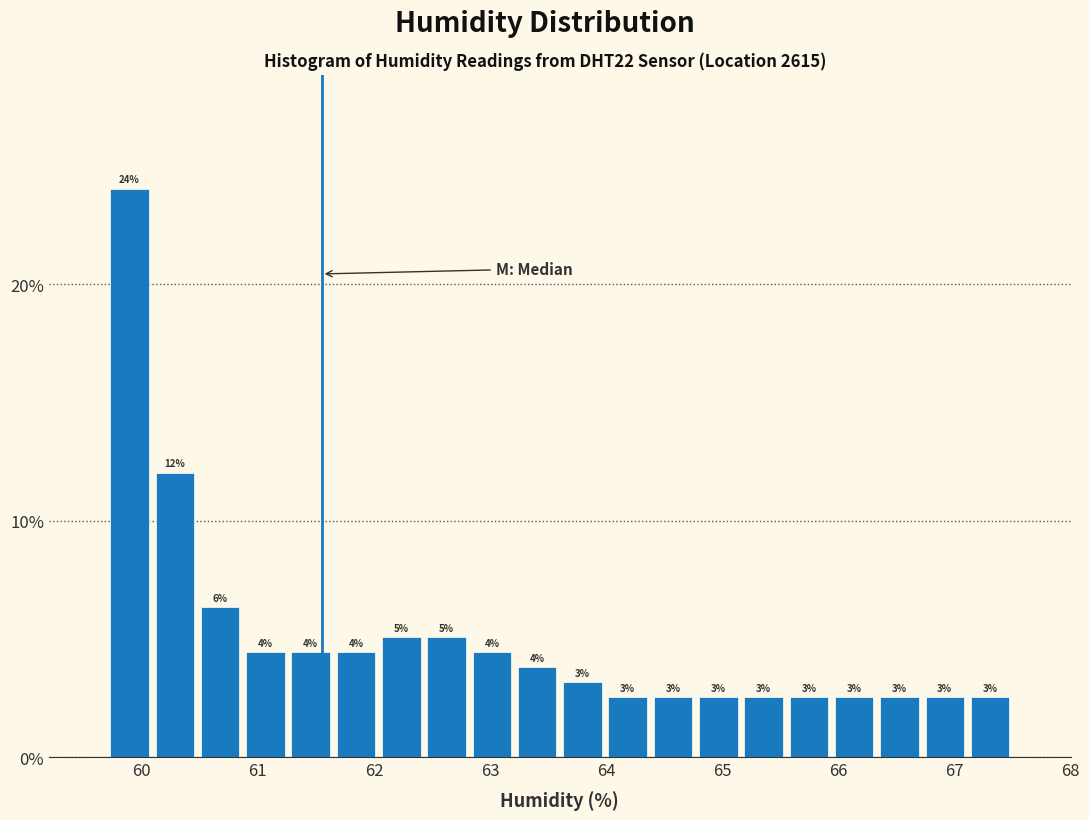

Read against the x-axis, roughly where is the centre of the tallest bar?

59.9